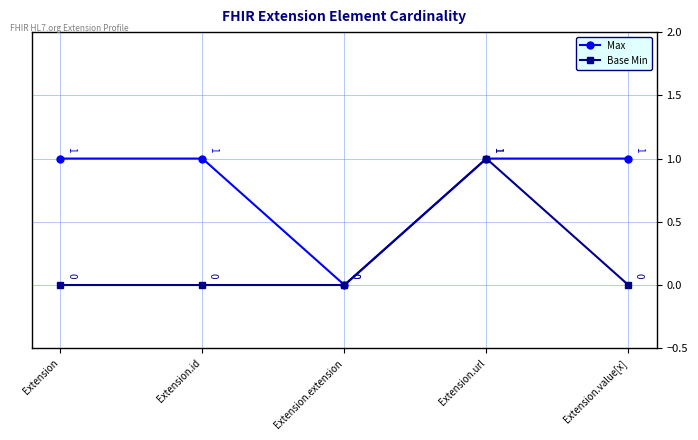

At Extension.value[x], list the series in order from largest to smallest.

Max, Base Min